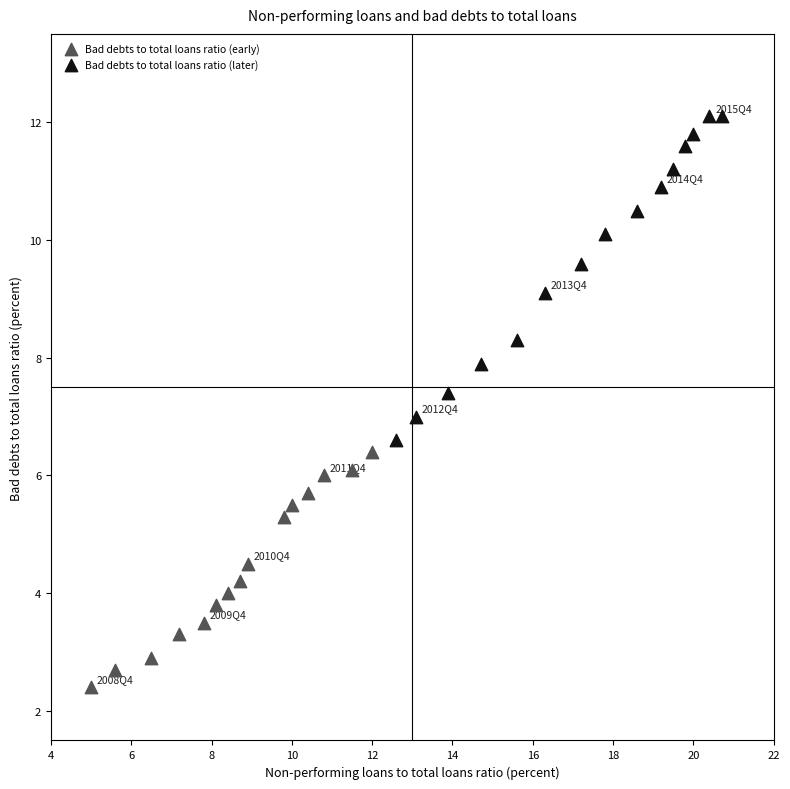

Which series contains the highest Y value?

Bad debts to total loans ratio (later)